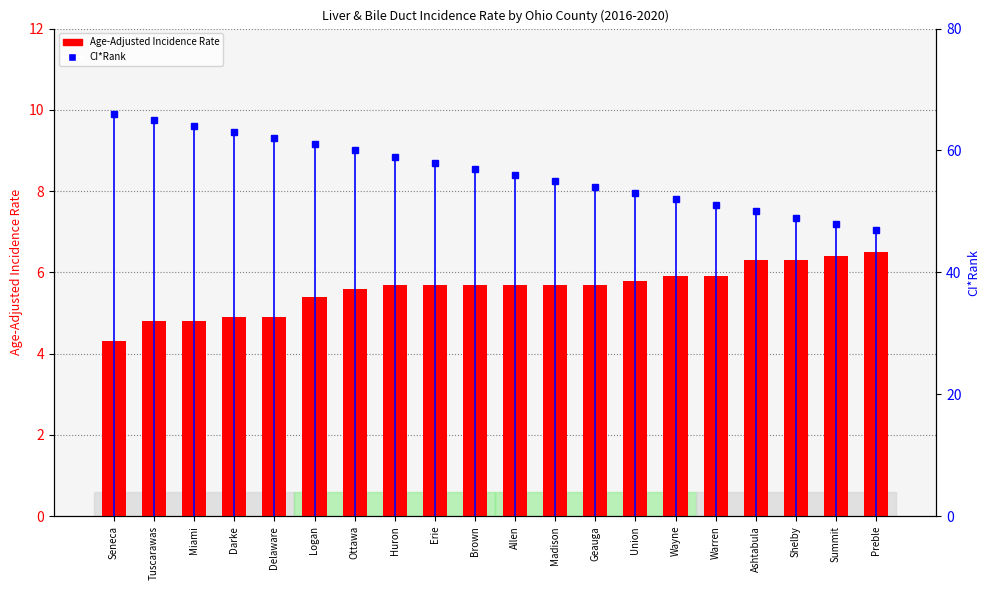

Reading left to right, extract all data points from this chart.

Age-Adjusted Incidence Rate: 4.3	4.8	4.8	4.9	4.9	5.4	5.6	5.7	5.7	5.7	5.7	5.7	5.7	5.8	5.9	5.9	6.3	6.3	6.4	6.5
CI*Rank: 66.0	65.0	64.0	63.0	62.0	61.0	60.0	59.0	58.0	57.0	56.0	55.0	54.0	53.0	52.0	51.0	50.0	49.0	48.0	47.0